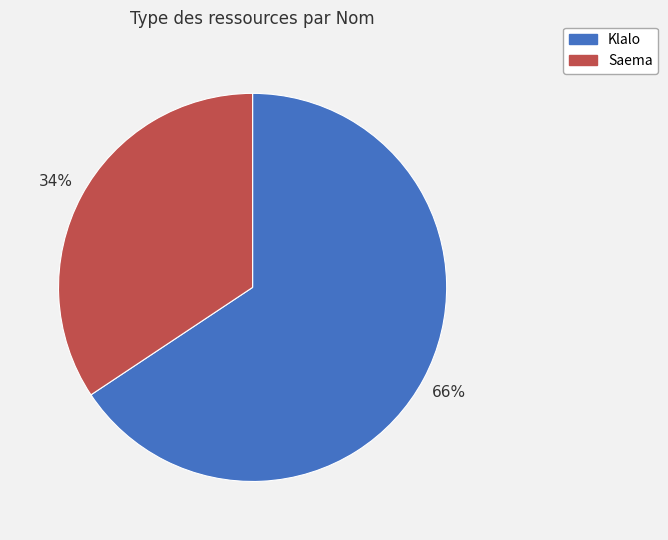

How many segments does this pie chart have?

2